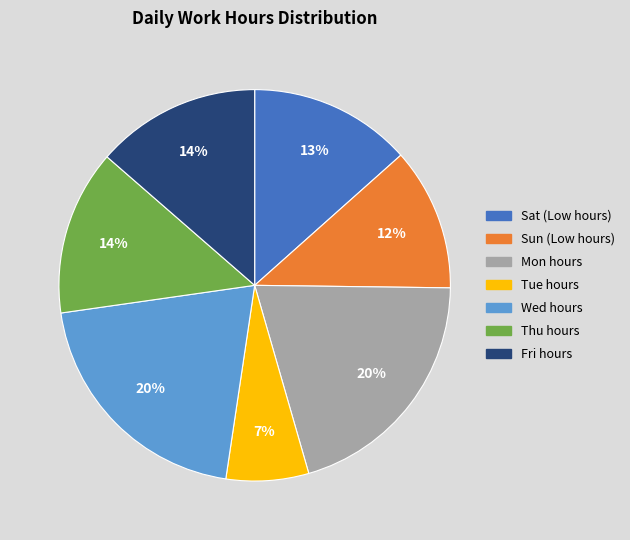

Does Thu hours represent more than half of the total?

No